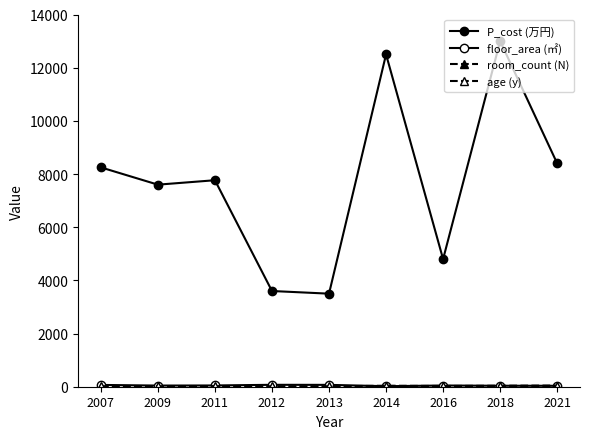

Which series changed the most between 2009 and 2018?

P_cost (万円)